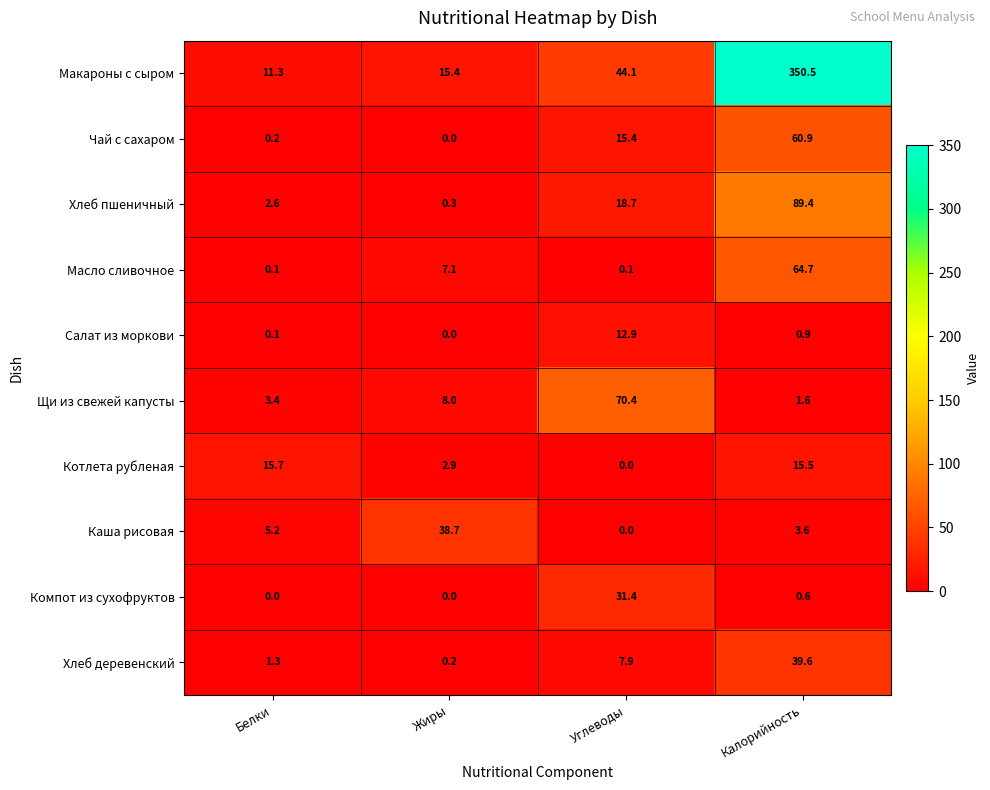

What is the difference between the highest and lowest values at Калорийность?

349.9